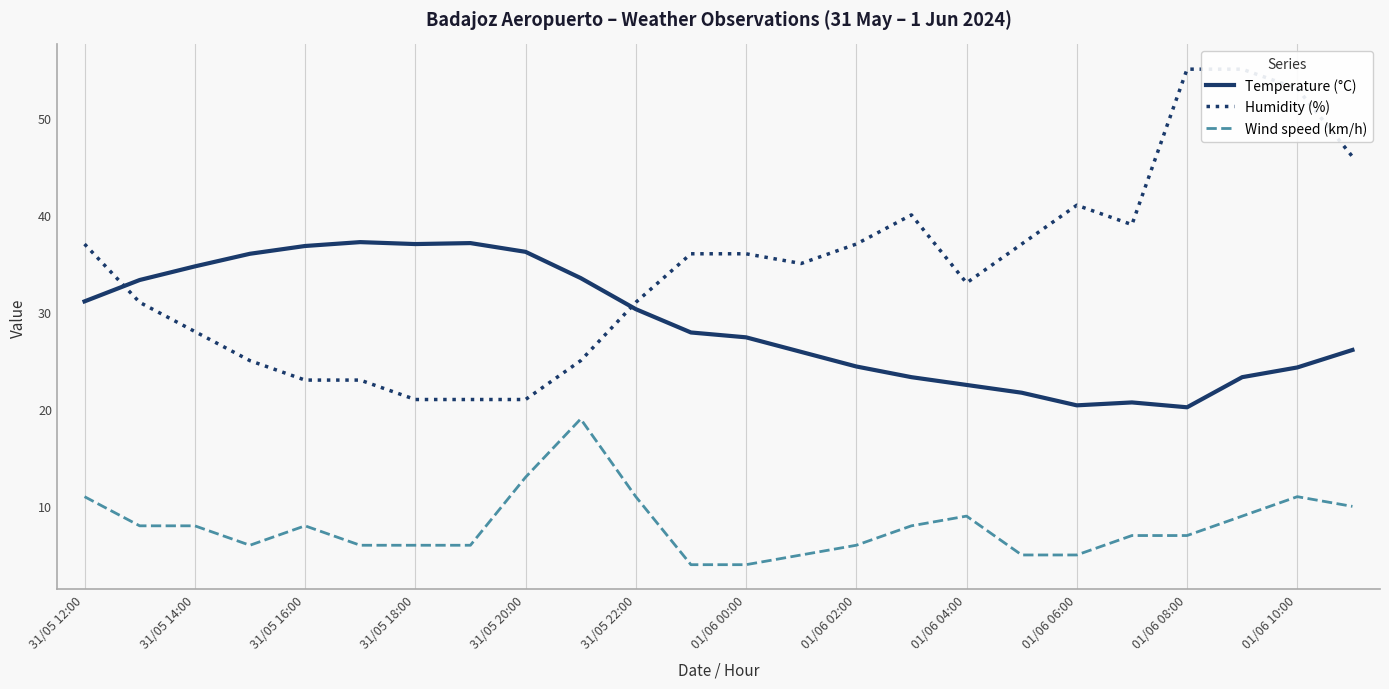

Rank the series by their average value, from highest to lowest.

Humidity (%), Temperature (°C), Wind speed (km/h)